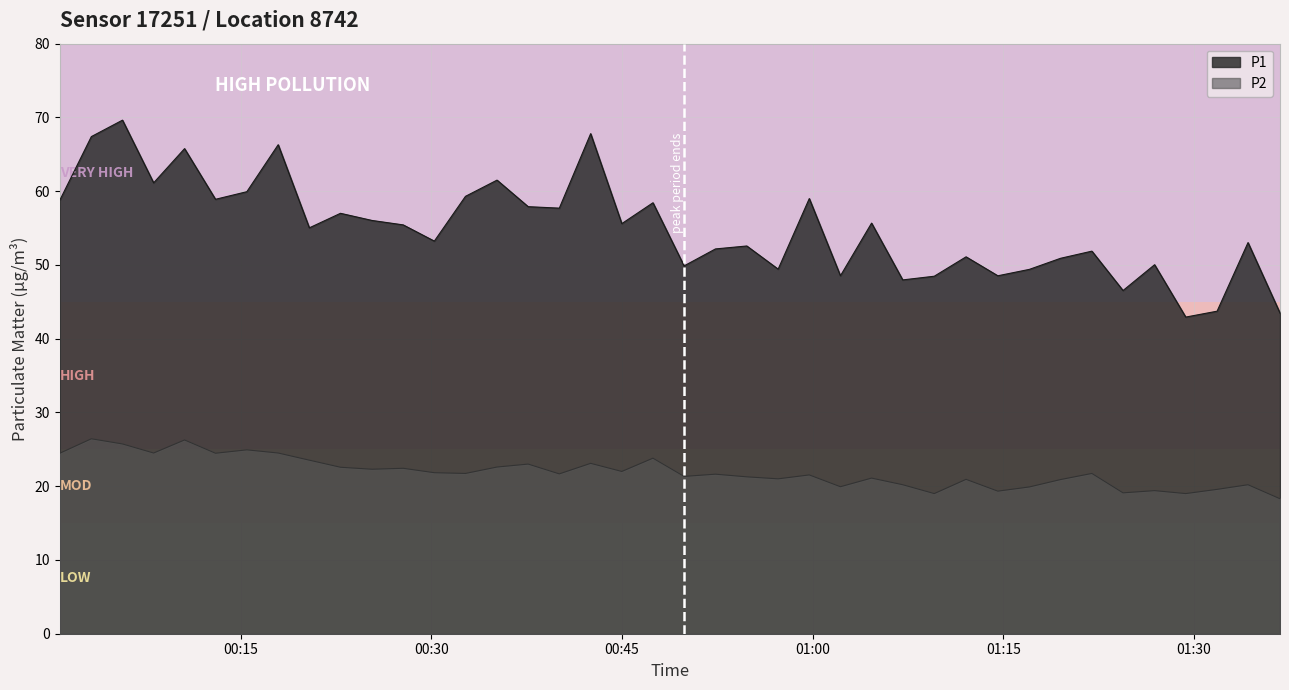

What is the smallest value displayed?

18.3